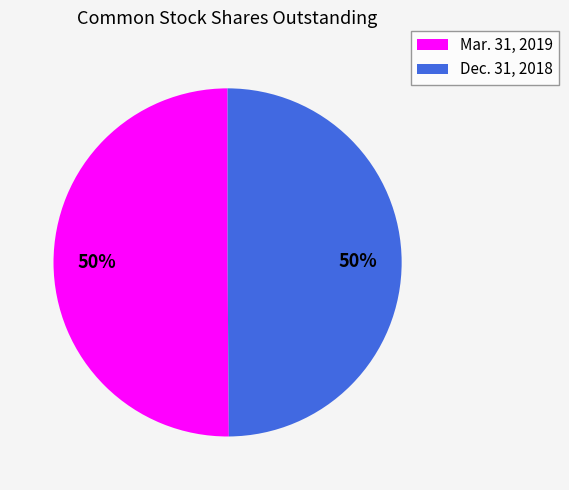

Is the sum of Dec. 31, 2018 and Mar. 31, 2019 greater than half?

Yes